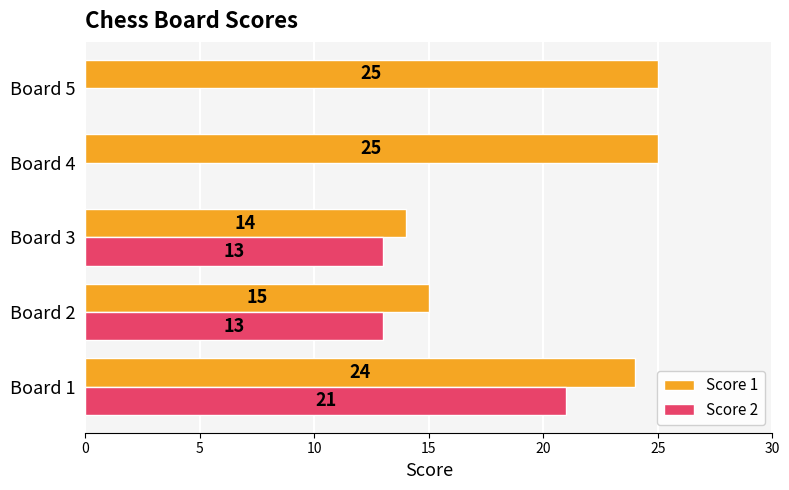

What is the maximum value shown in the chart?

25